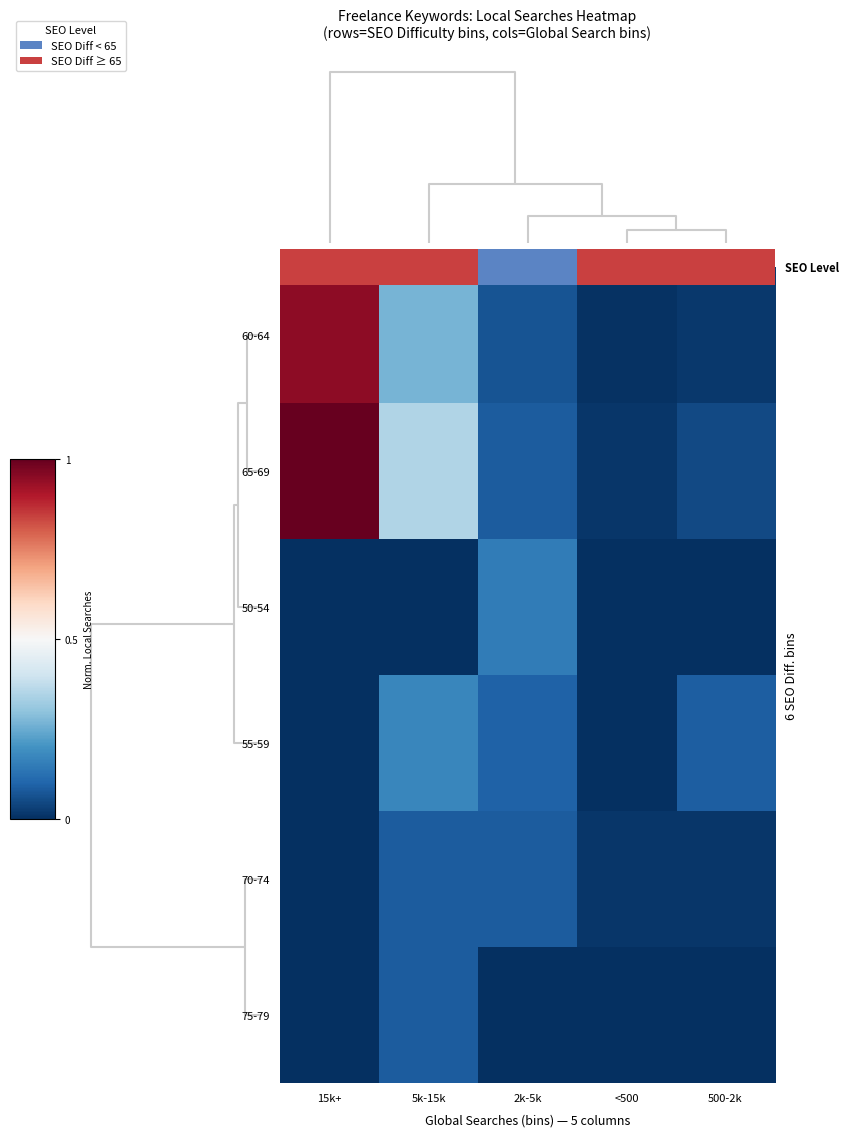

Which series has the largest total across all categories?

65-69